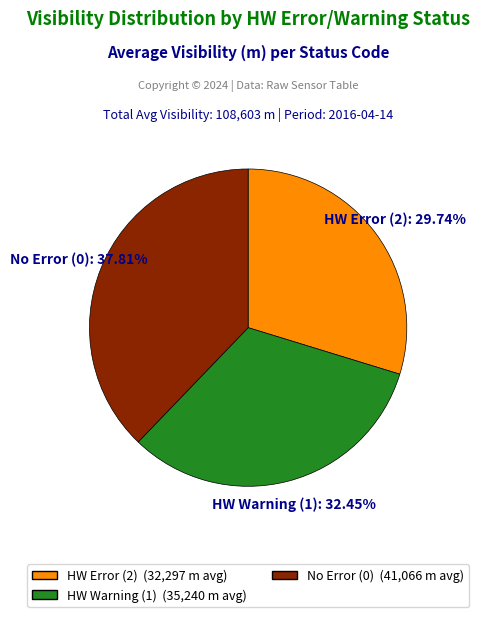

To the nearest percent, what is the average slice percentage?

33%